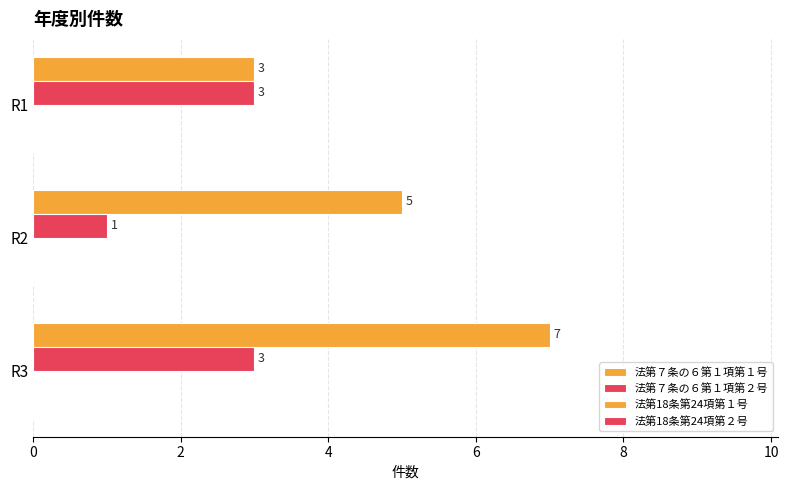

Rank the categories by 法第７条の６第１項第１号 value from highest to lowest.

R3, R2, R1